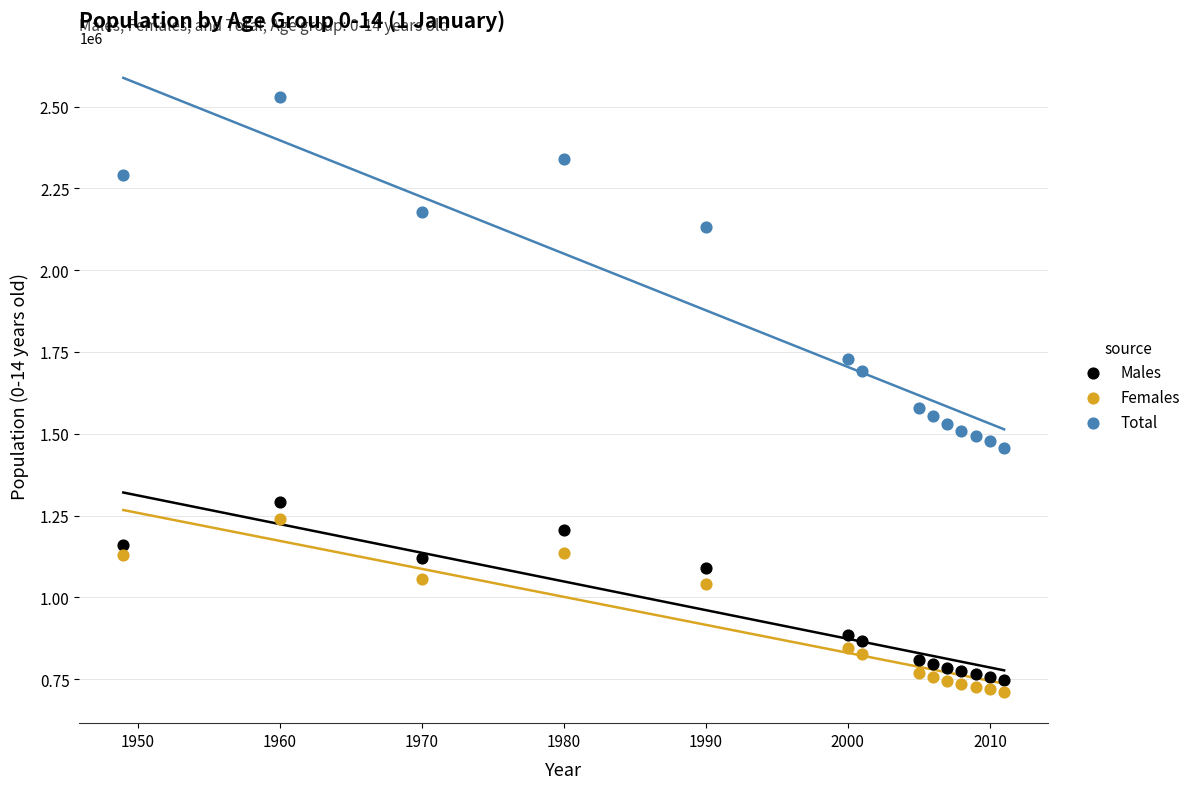

Which series contains the highest Y value?

Total